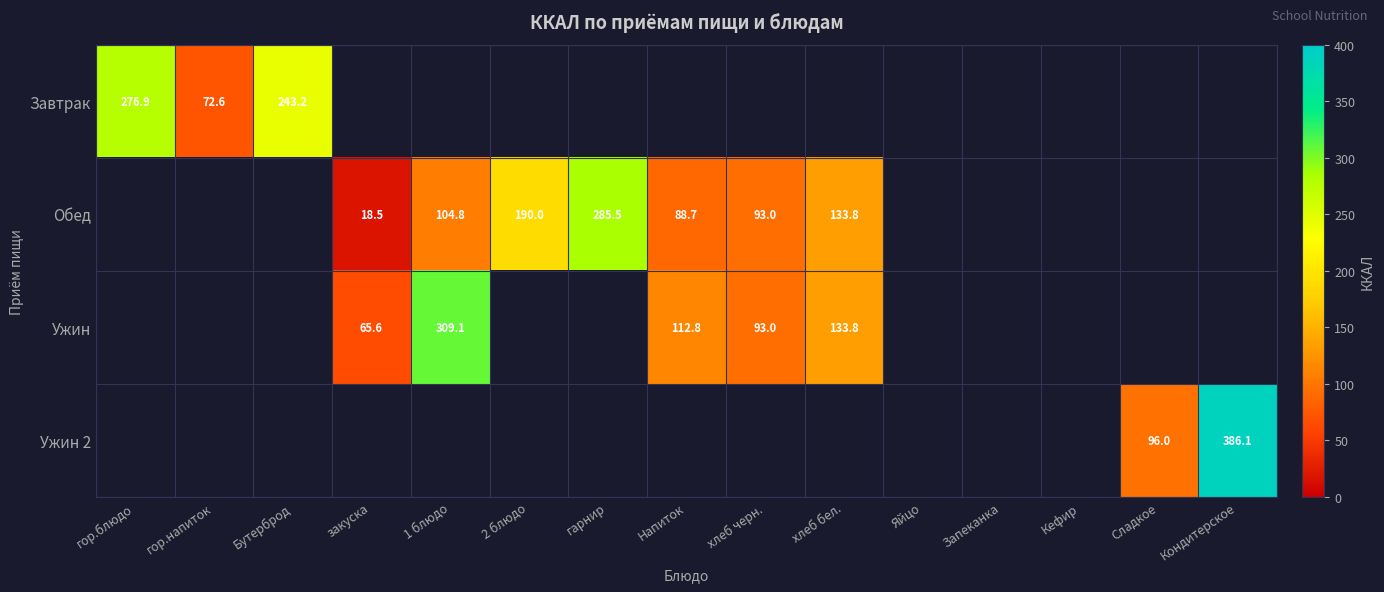

True or false: Ужин has a value of 65.6 at закуска.

True